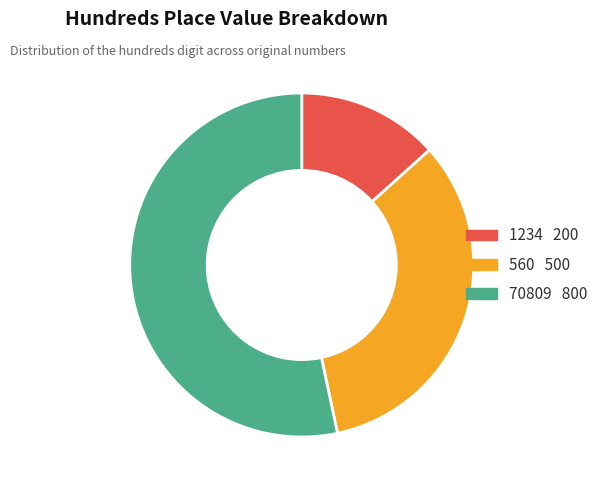

Is there any slice that represents more than half of the pie?

Yes